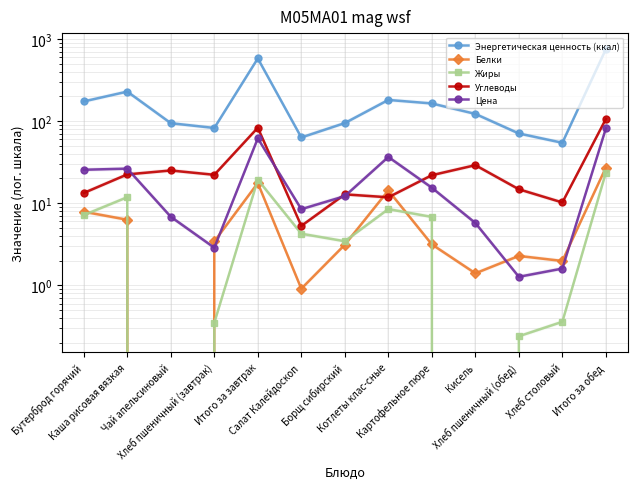

What is the spread (max minus min) of values at Бутерброд горячий?

165.9